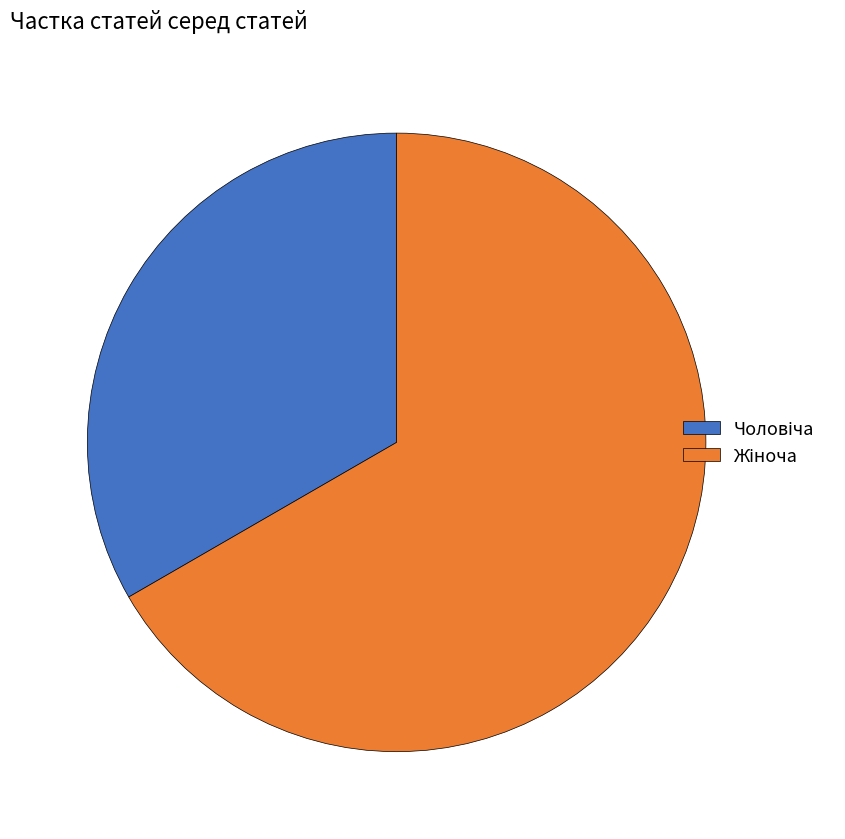

Is there a majority slice in this chart?

Yes